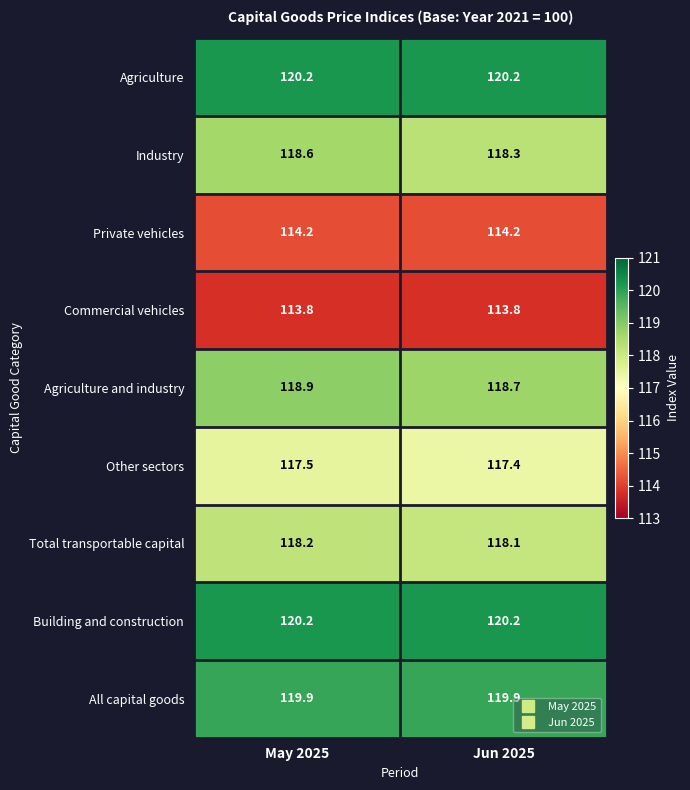

What is the maximum value shown in the chart?

120.2